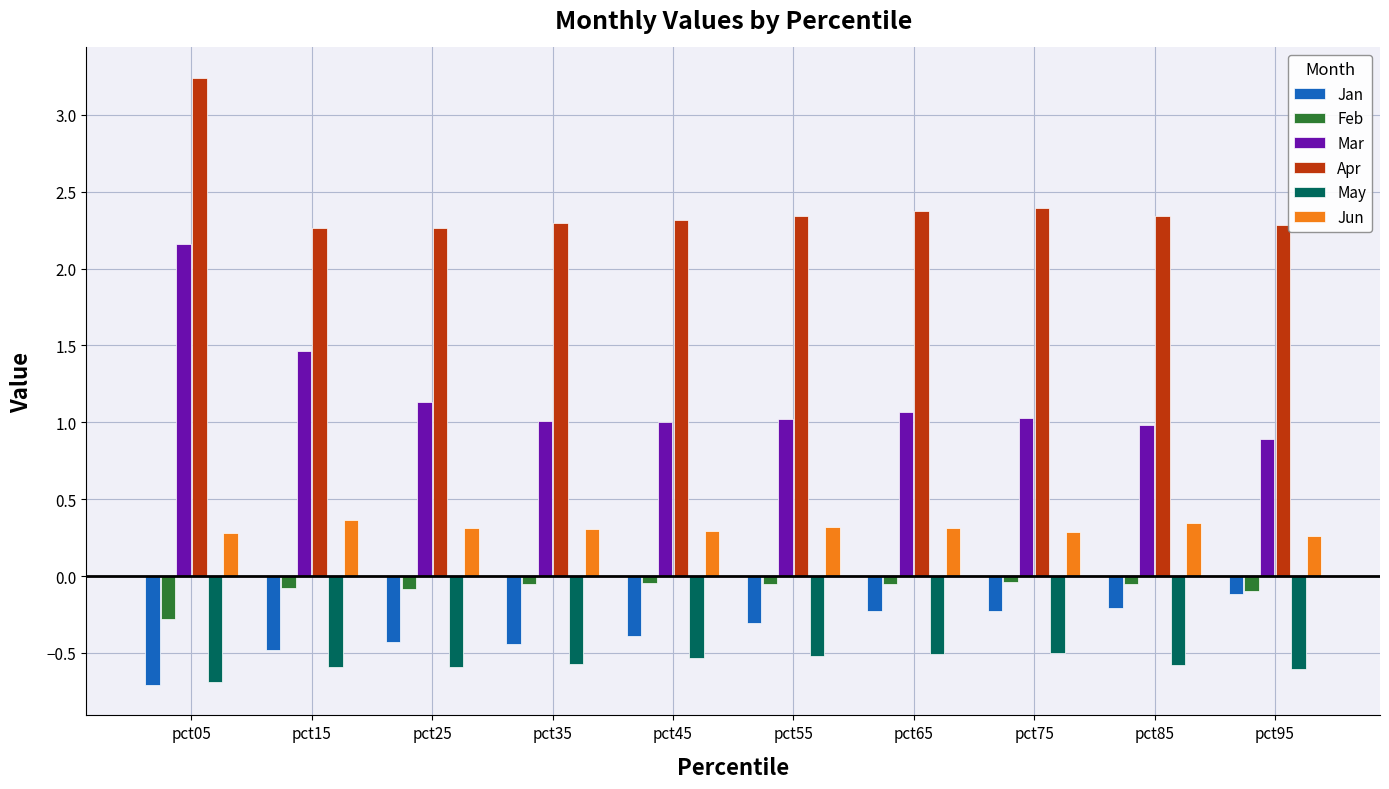

What is the spread (max minus min) of values at pct55?

2.9